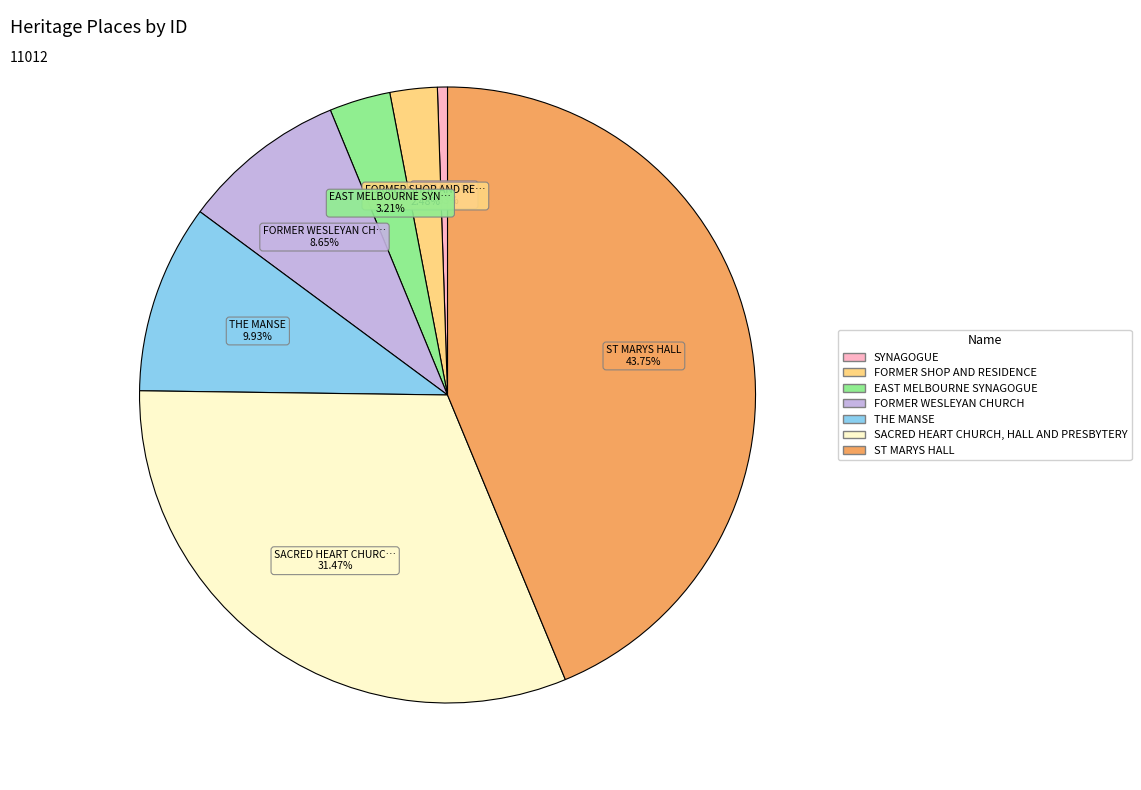

Between SYNAGOGUE and EAST MELBOURNE SYNAGOGUE, which is larger?

EAST MELBOURNE SYNAGOGUE